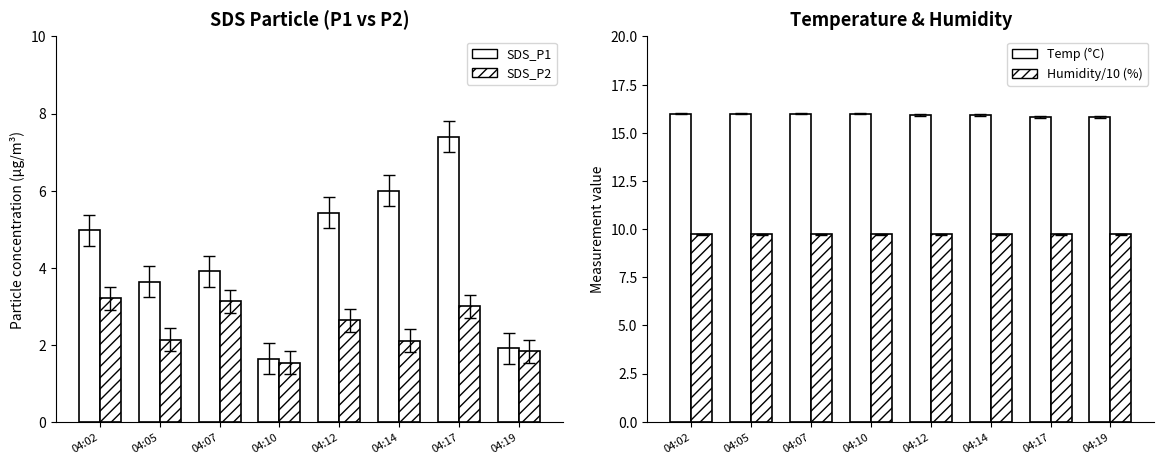

The SDS_P1 series shows 7.4 at 04:17. True or false?

True